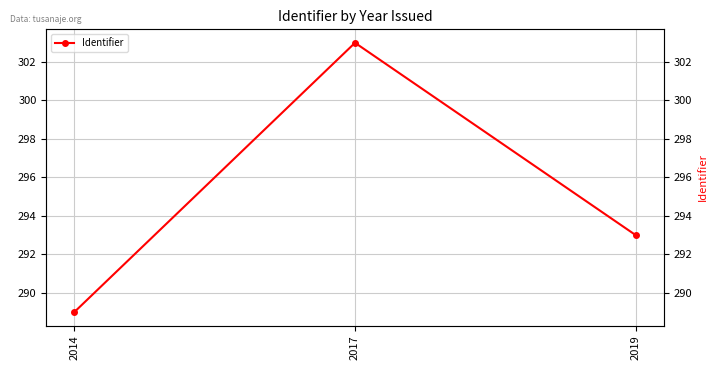

Reading left to right, transcribe all the data shown in this chart.

289	303	293